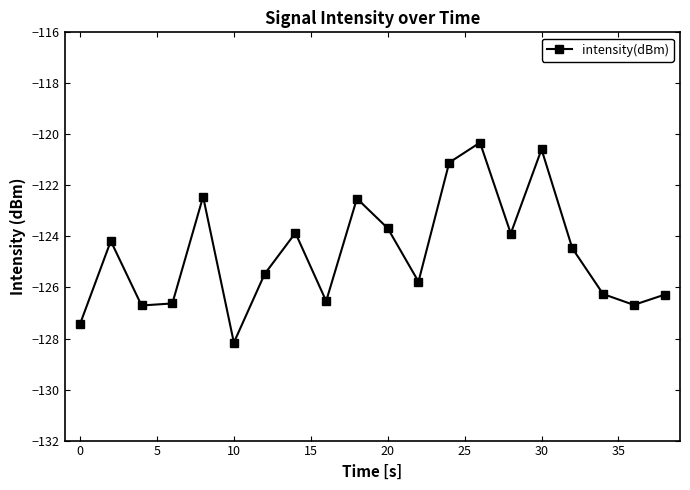

What is the difference between the maximum and second lowest values?

7.1